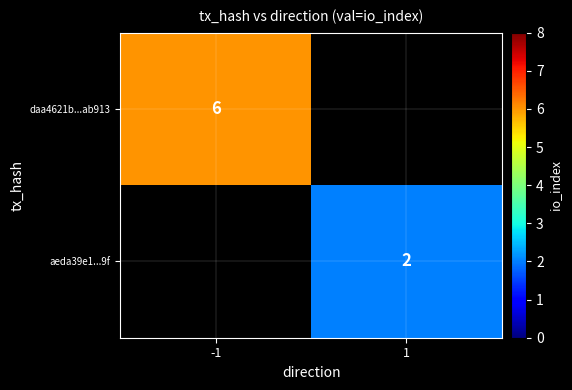

How many data points does each series have?

2